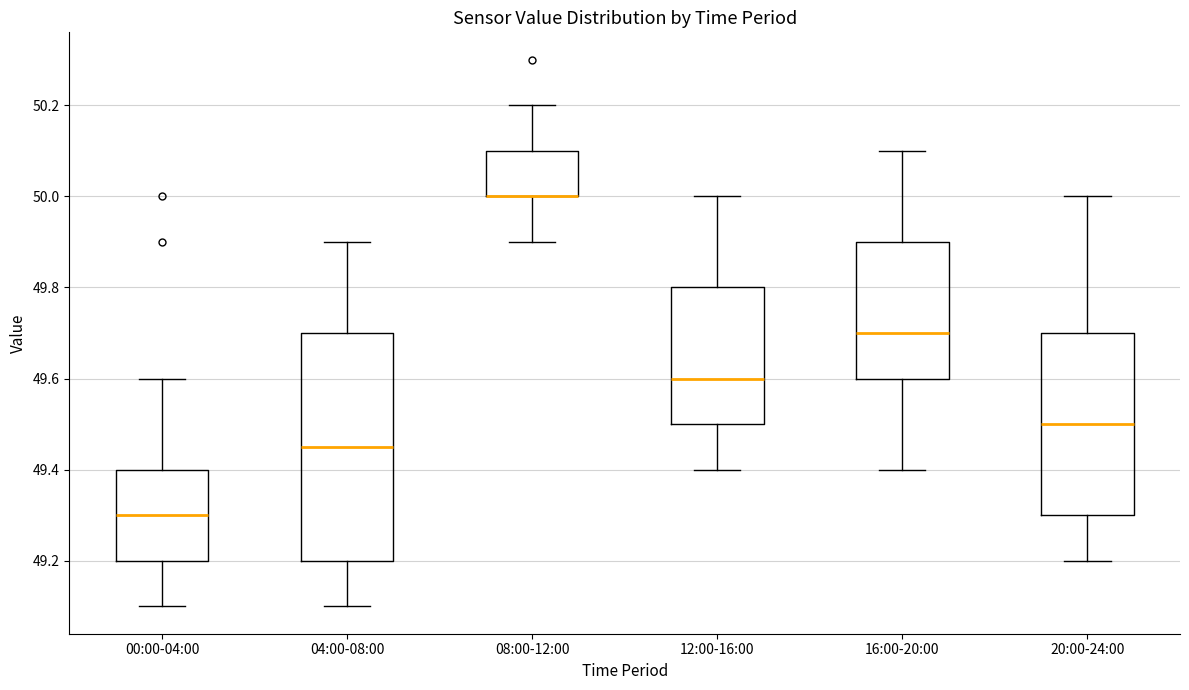

Where is the lower edge of the box for 04:00-08:00 on the y-axis? The values are not printed on the chart, so give them approximately, as read against the axis.

49.20